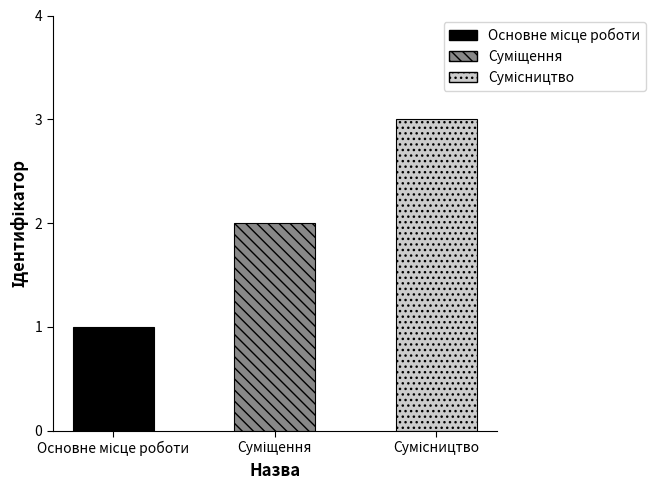

What is the greatest value displayed?

3